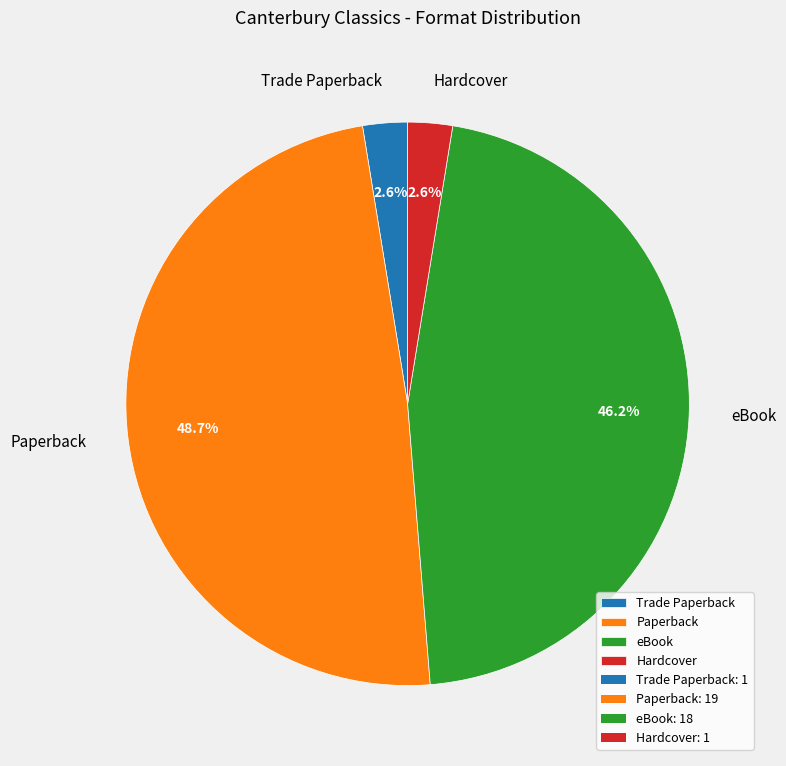

Approximately how many times larger is the value at Paperback compared to eBook?

1.1